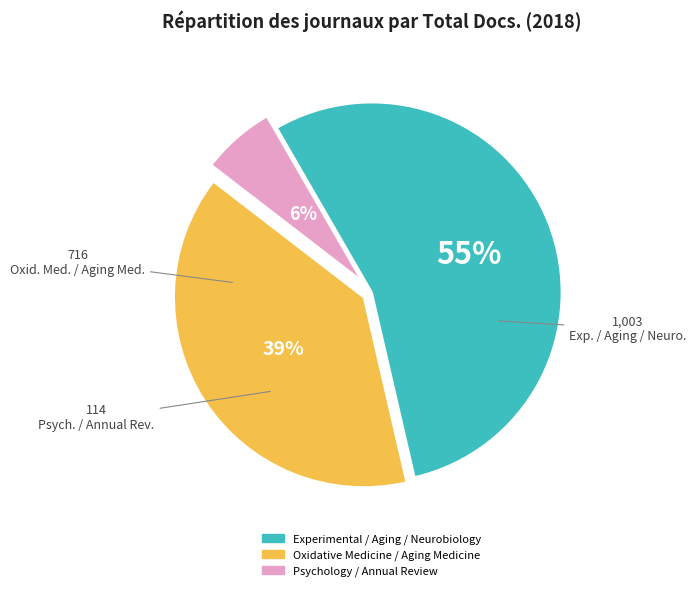

To the nearest percent, what is the average slice percentage?

33%